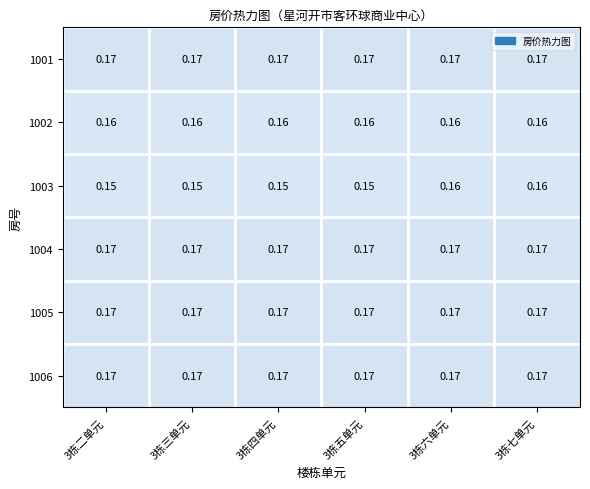

Is the value of 1002 at 3栋三单元 greater than the value of 1005 at 3栋二单元?

No